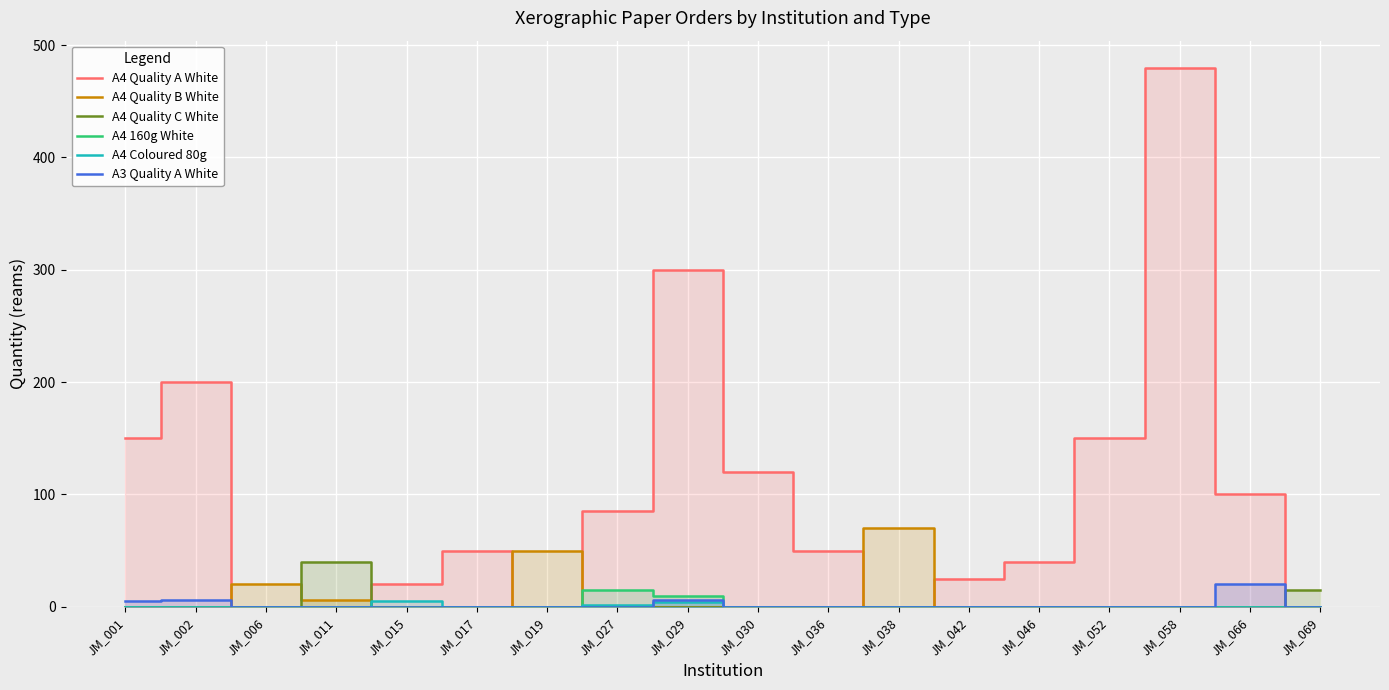

Which category has the highest value across all series?

JM_058